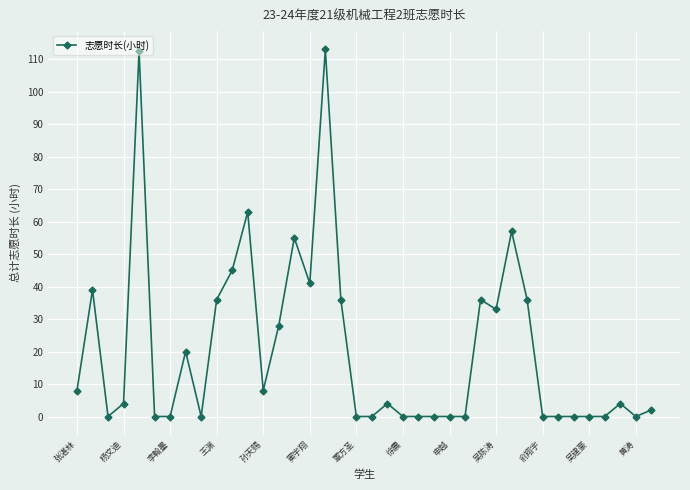

True or false: the data has more than 1 interior local peaks.

True